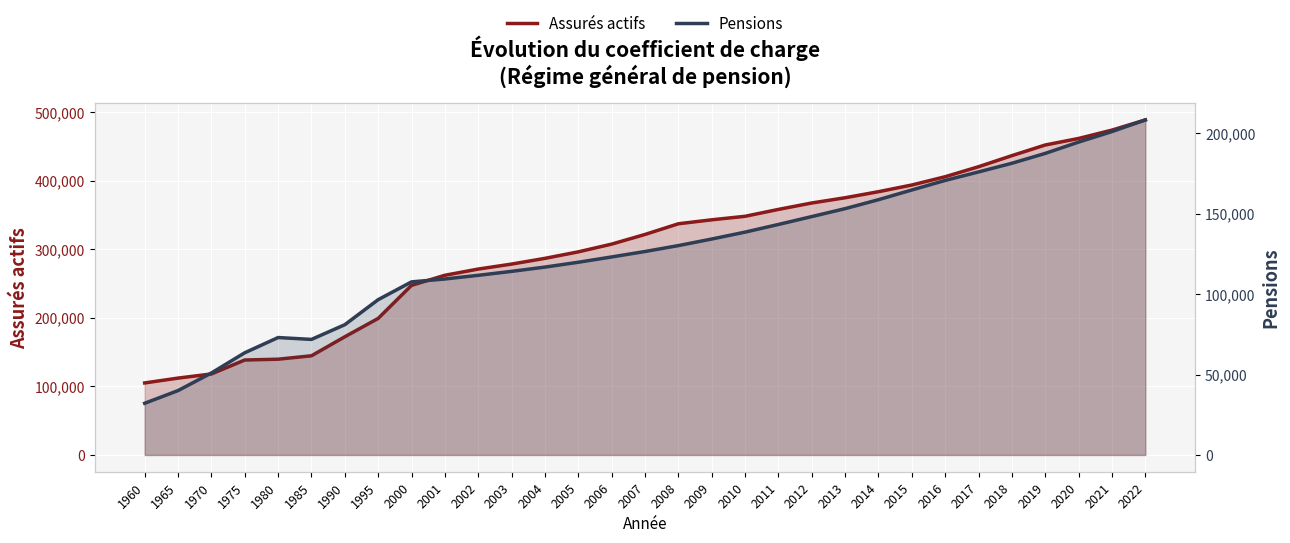

What is the value of the Pensions point at the 22nd from the left?

153080